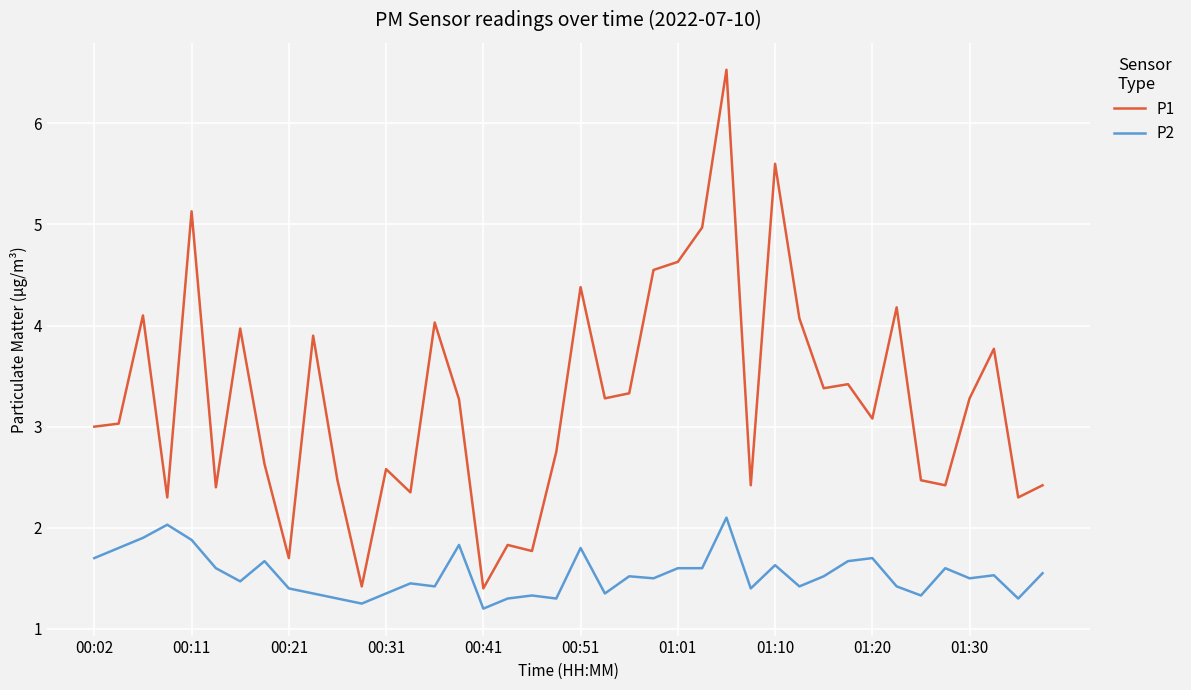

Rank the series by their average value, from lowest to highest.

P2, P1